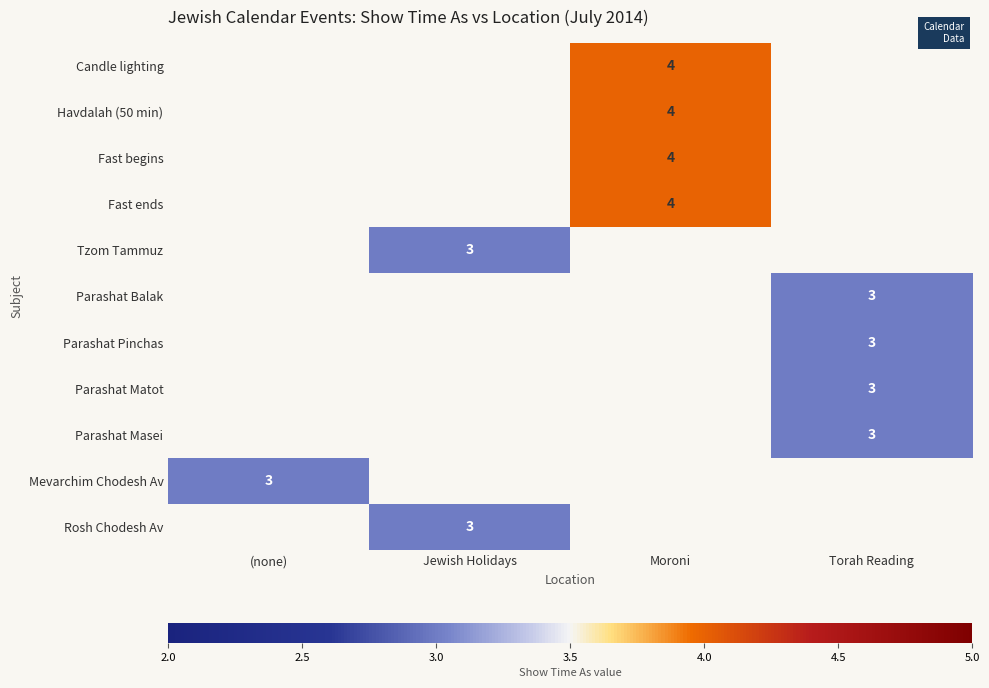

Is it true that Parashat Pinchas equals 3 at Torah Reading?

True